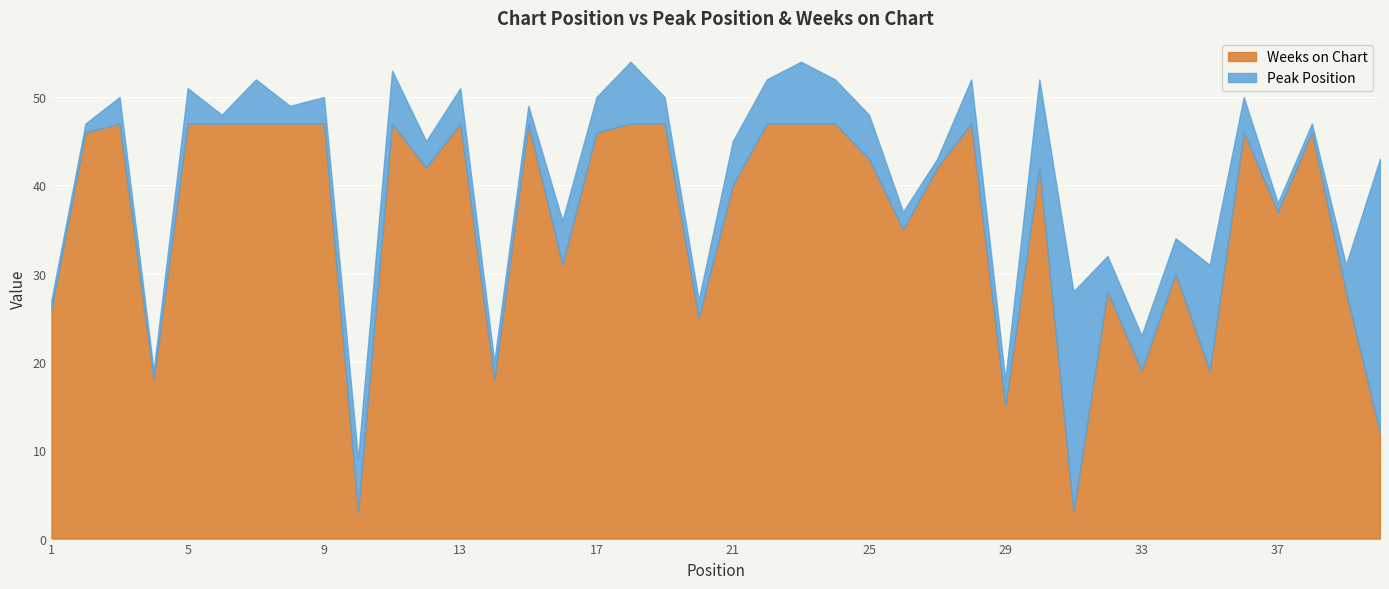

What is the difference between the maximum and minimum values in the Weeks on Chart series?

44